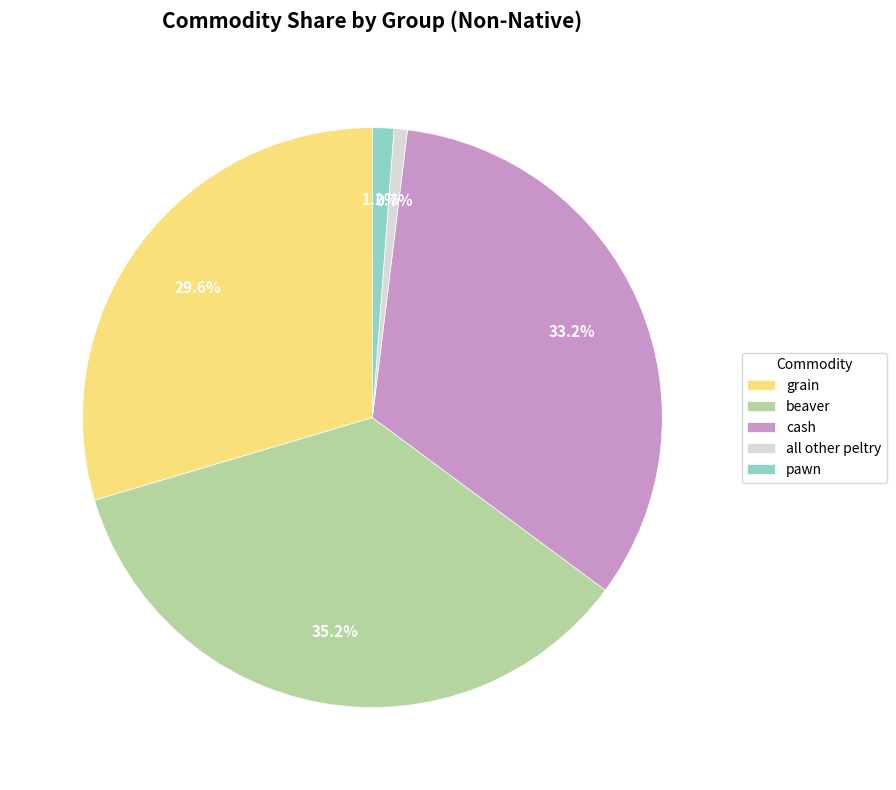

What is the ratio of the value at beaver to the value at grain?

1.2